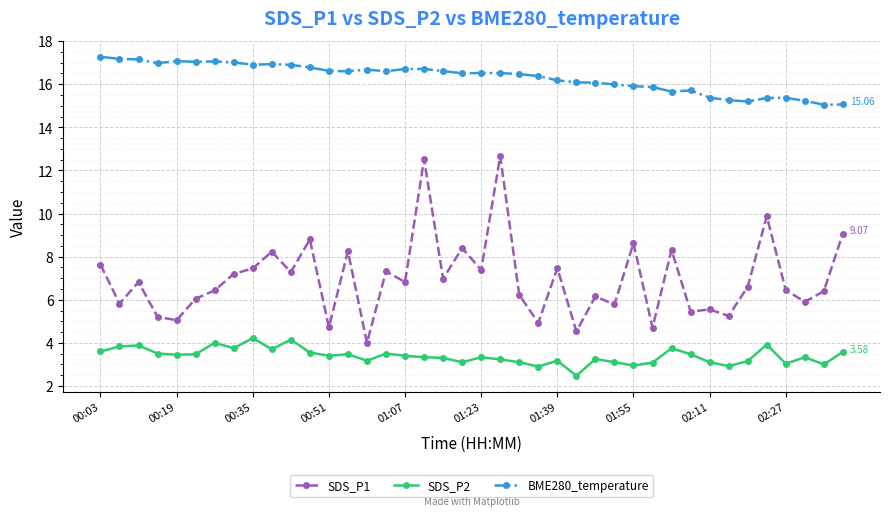

In SDS_P2, how many points are lower than both neighbors (excluding endpoints)?

12